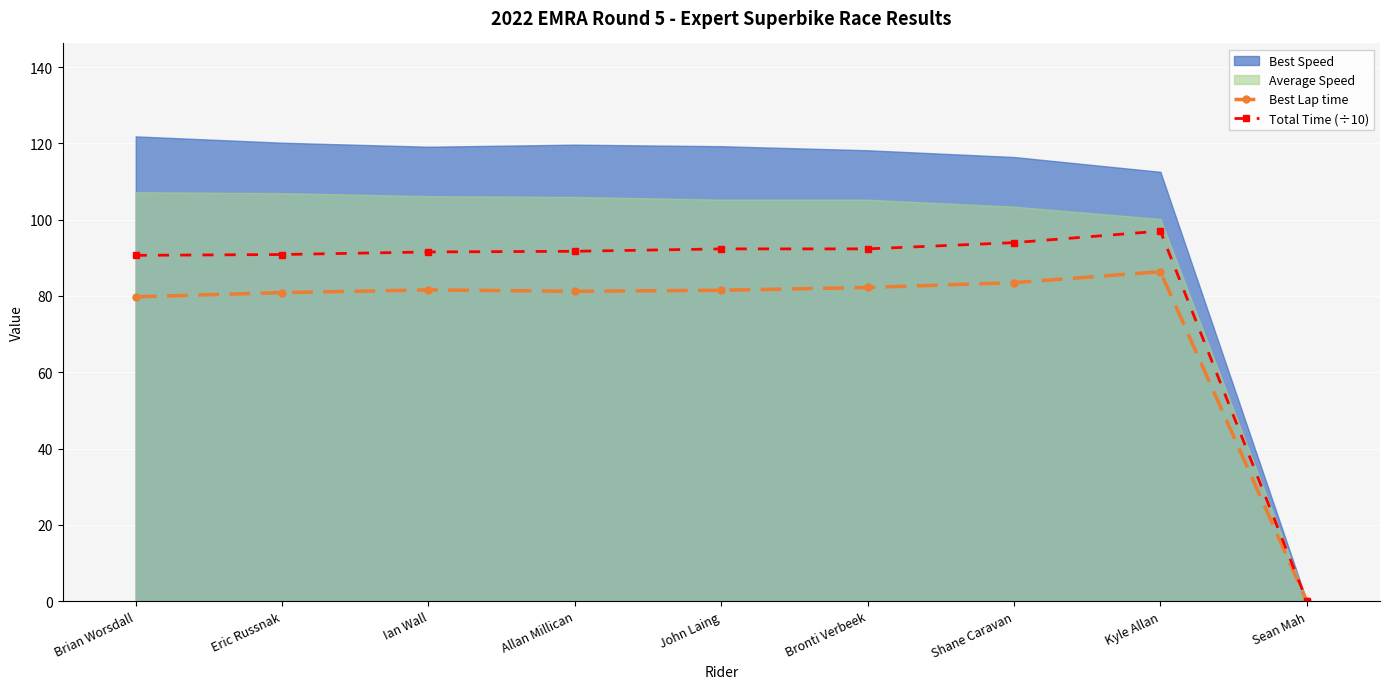

How many values in the Total Time (÷10) series are below 91?

3